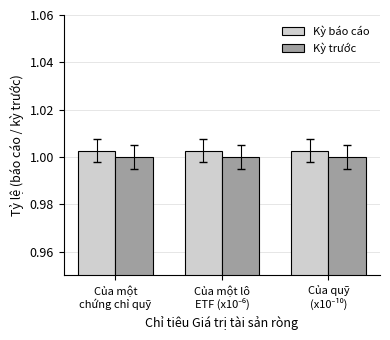

What is the total value across all series at Của một
chứng chỉ quỹ?

2.0